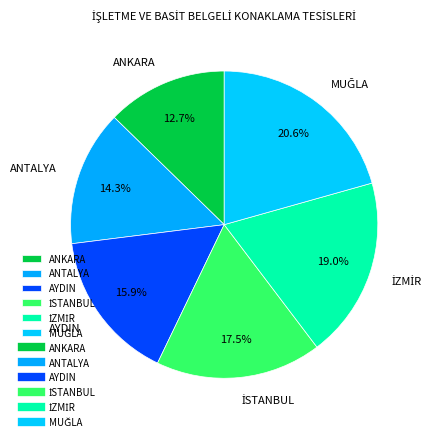

Does any single category account for the majority?

No